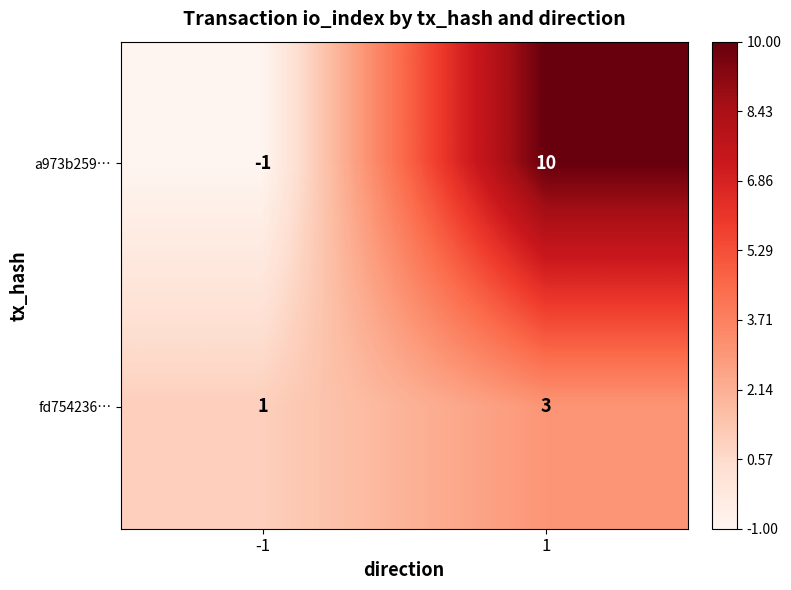

Rank the categories by fd754236… value from lowest to highest.

-1, 1